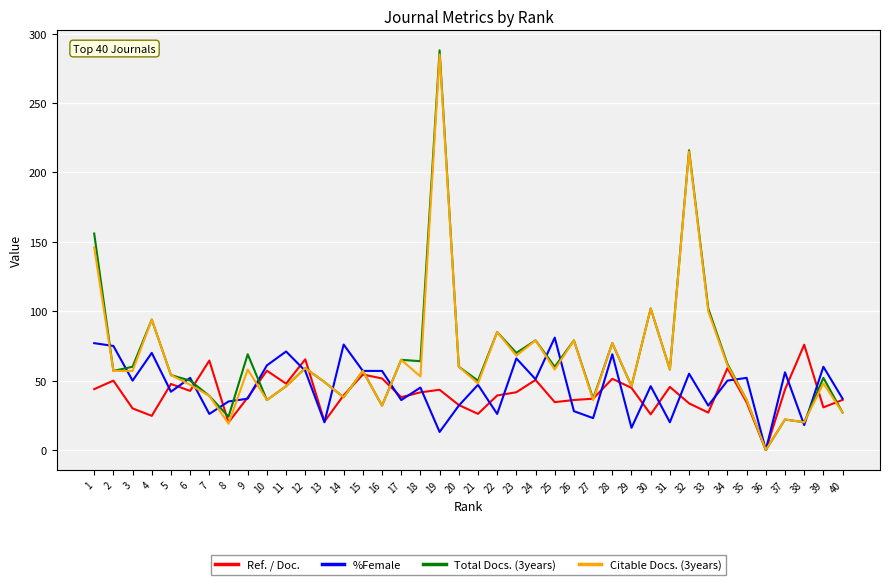

Is the value of %Female at 3 greater than the value of Ref. / Doc. at 25?

Yes